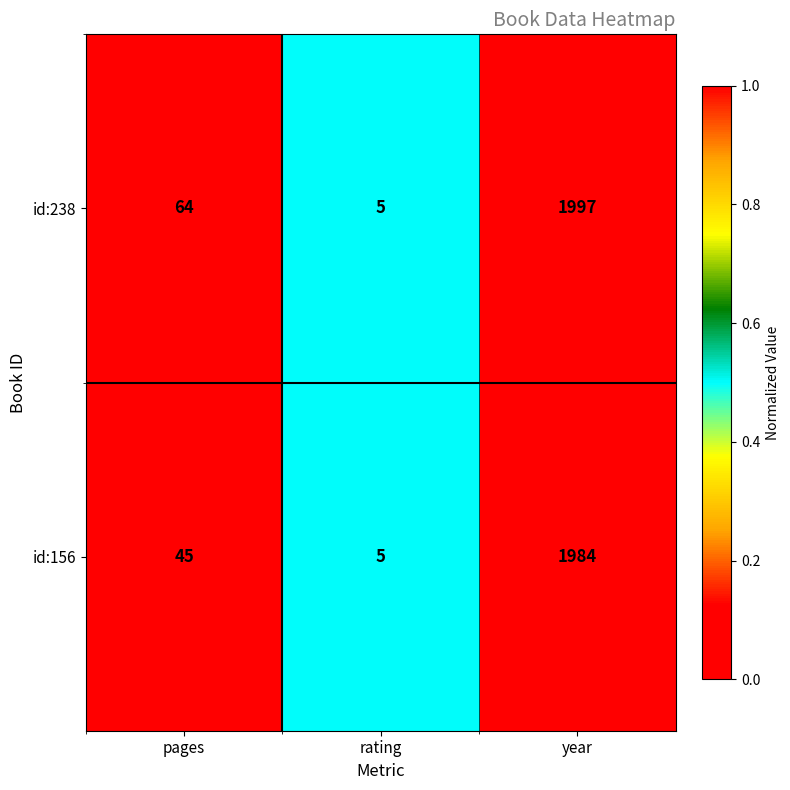

Reading left to right, list all the values displayed in this chart.

id:238: 64	5	1997
id:156: 45	5	1984